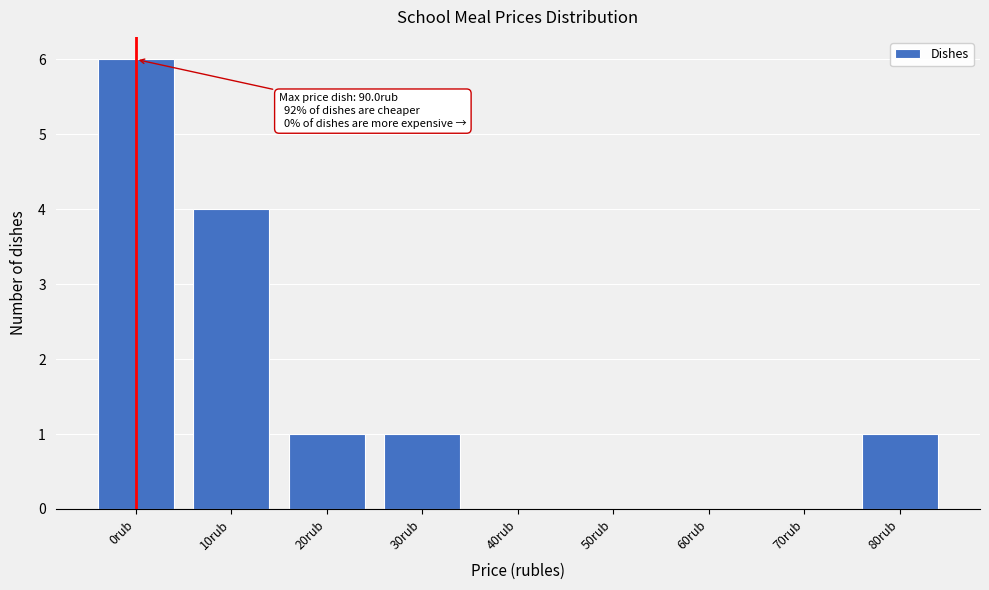

Reading right to left, list all the values displayed in this chart.

80rub=1	70rub=0	60rub=0	50rub=0	40rub=0	30rub=1	20rub=1	10rub=4	0rub=6